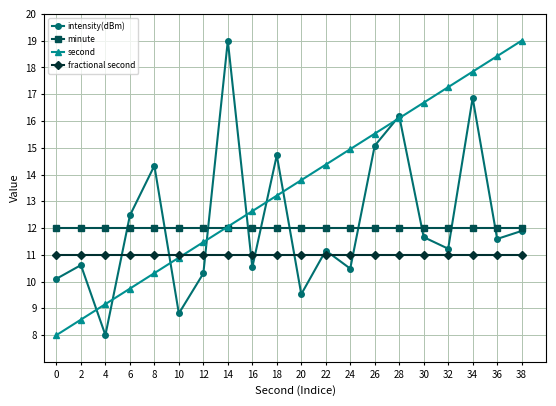

Between 2 and 16, which series saw the biggest shift?

second